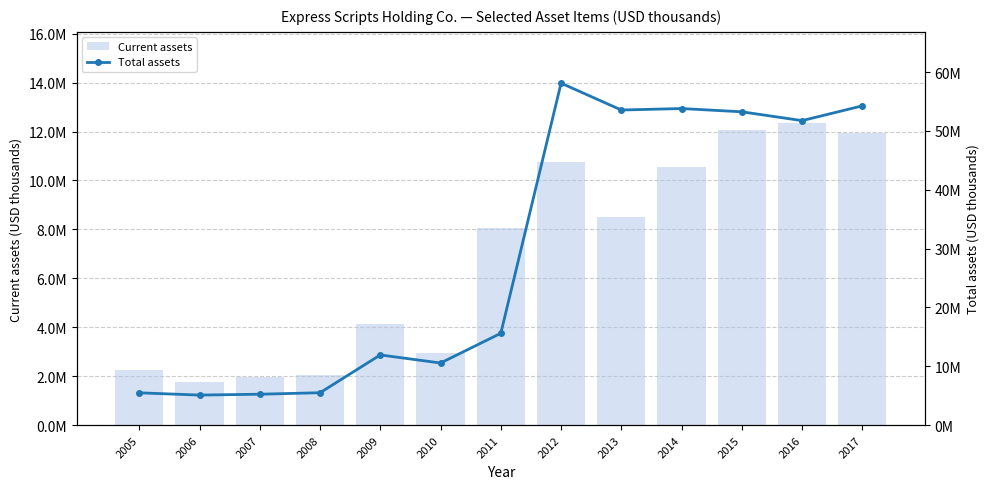

Reading left to right, transcribe all the data shown in this chart.

Current assets: 2257000	1772100	1967800	2043800	4143500	2941300	8058000	10756900	8491400	10568100	12059500	12363400	11957100
Total assets: 5493000	5108100	5256400	5509200	11931200	10557800	15607000	58111200	53548200	53798900	53243300	51744900	54255800